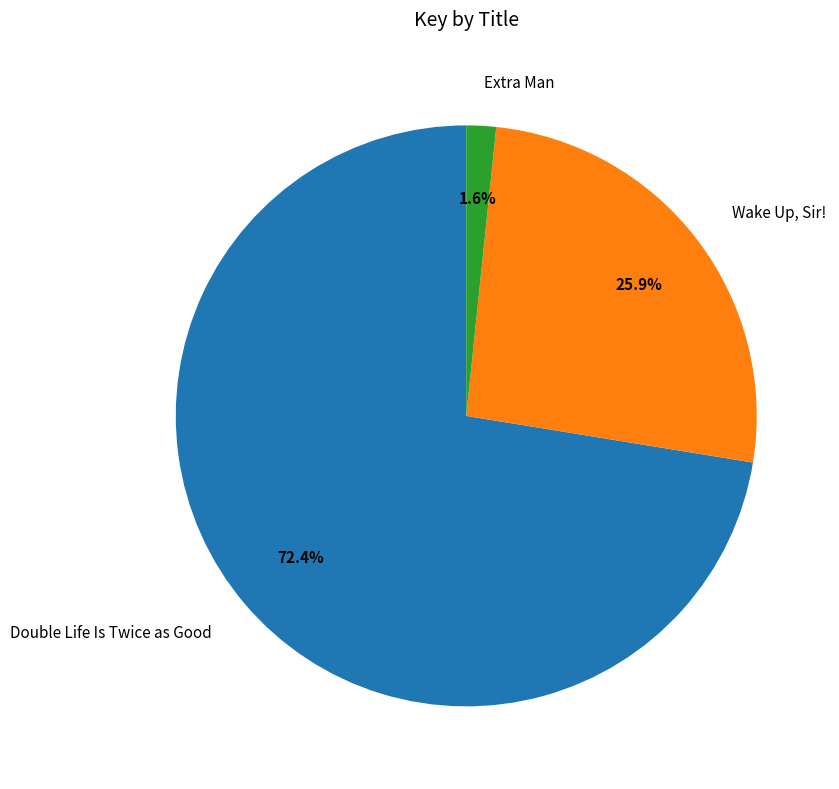

Does Double Life Is Twice as Good represent more than half of the total?

Yes